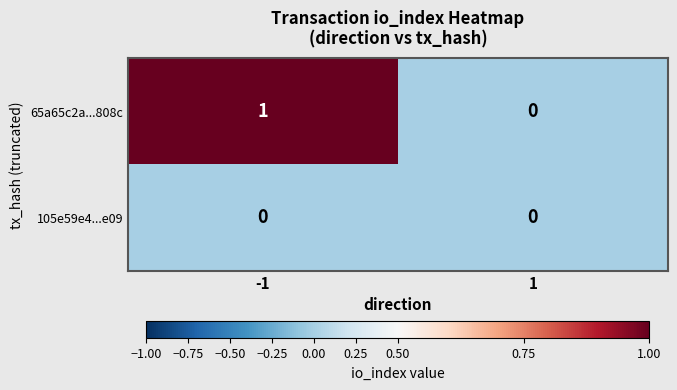

True or false: 105e59e4...e09 has a value of 0 at -1.

True